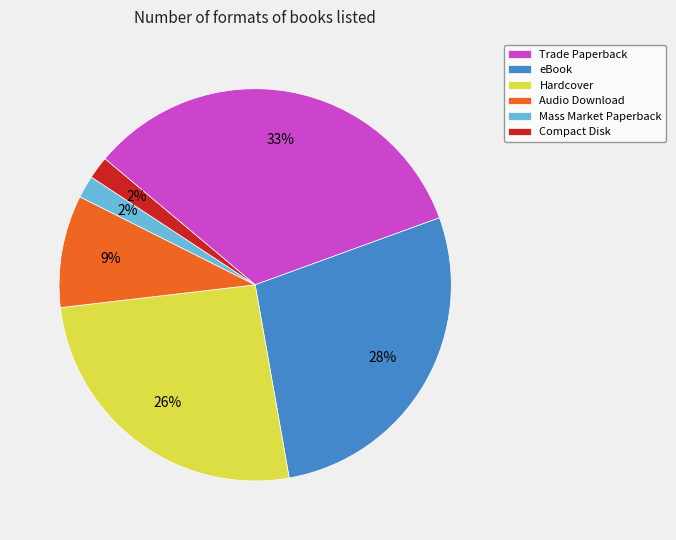

Do Trade Paperback and Audio Download together represent more than half of the pie?

No